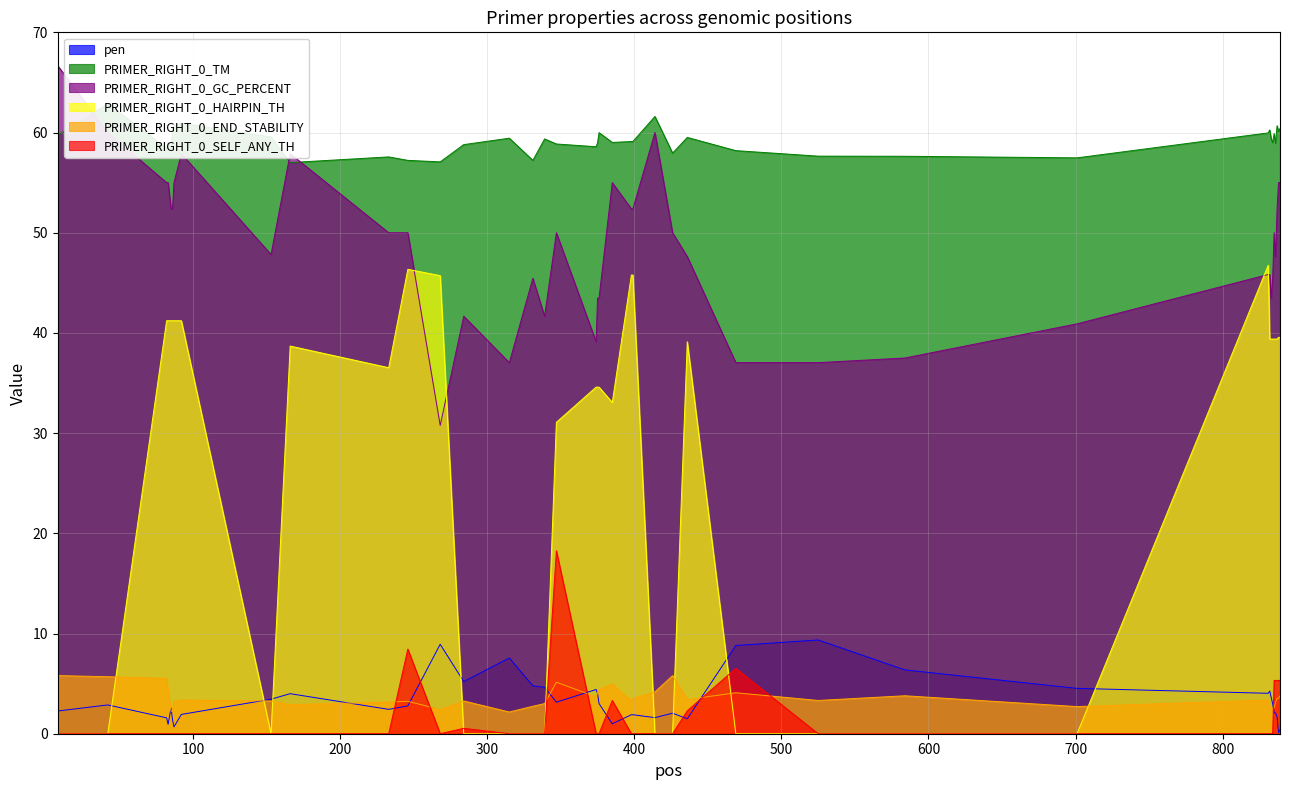

Rank the series at 92 from highest to lowest value.

PRIMER_RIGHT_0_TM, PRIMER_RIGHT_0_GC_PERCENT, PRIMER_RIGHT_0_HAIRPIN_TH, PRIMER_RIGHT_0_END_STABILITY, pen, PRIMER_RIGHT_0_SELF_ANY_TH